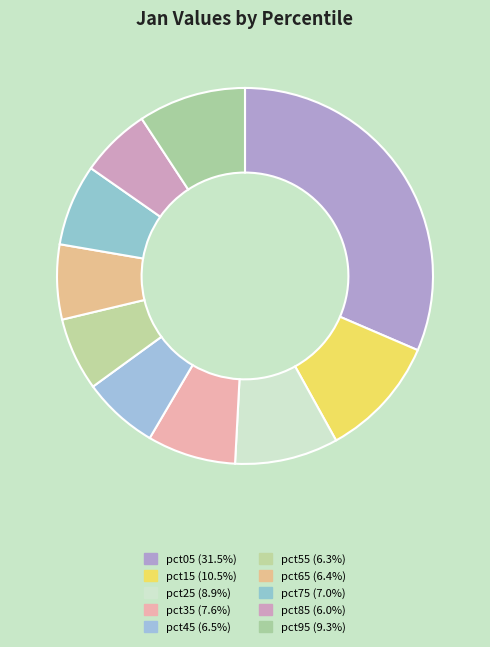

Is it true that pct85 is 6% of the pie?

True